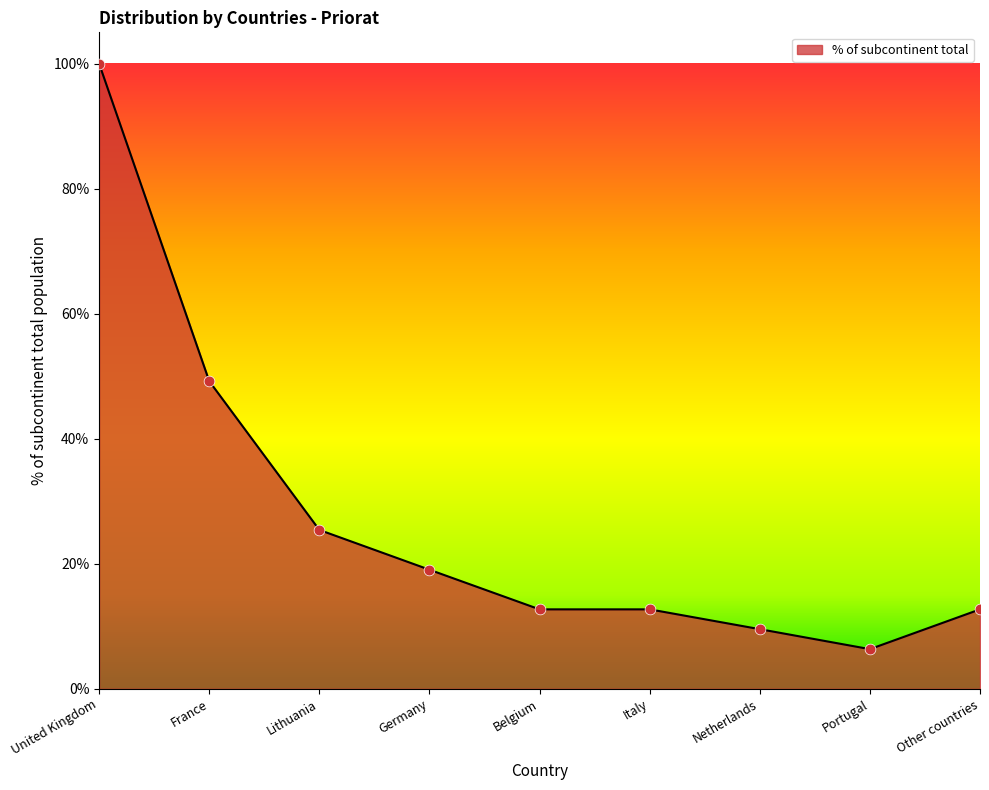

Which has a higher value, France or Germany?

France